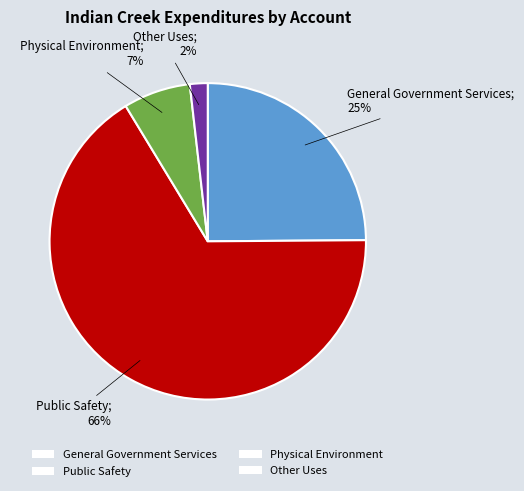

Which slice represents more than half of the pie?

Public Safety